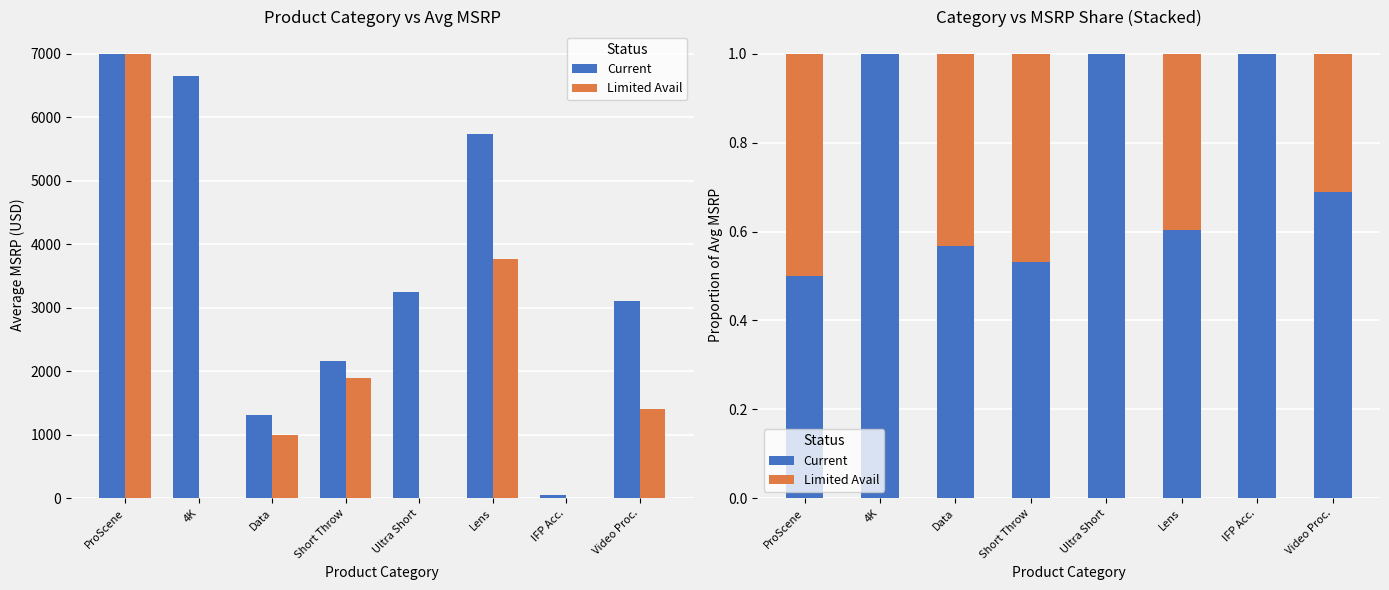

Between Lens and ProScene, which is larger?

Lens